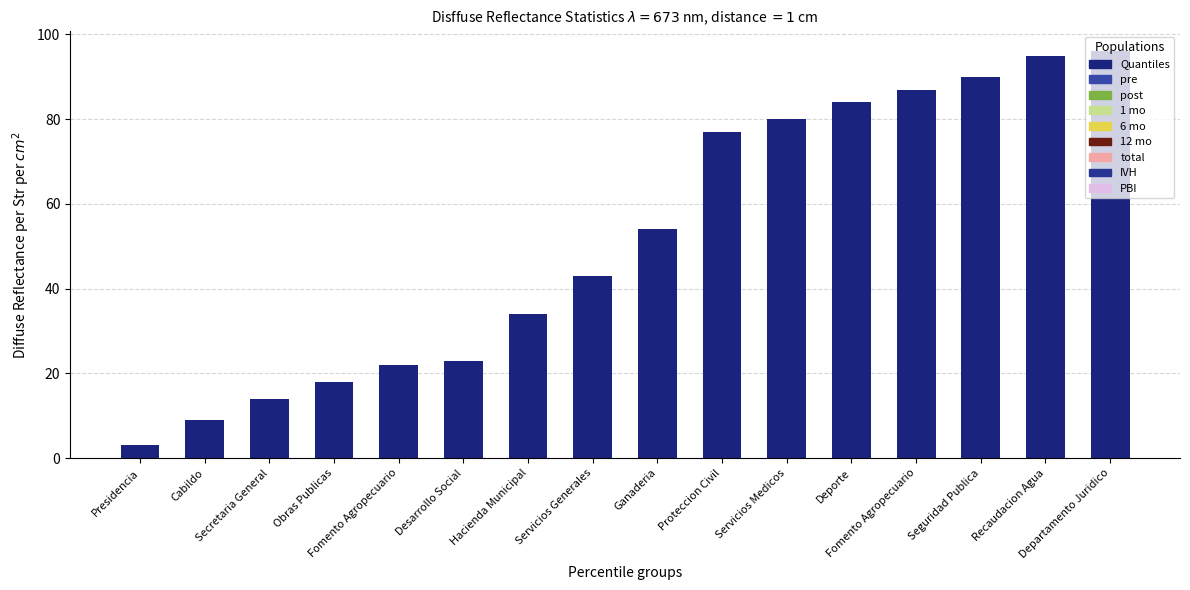

How many bars are there in total?

16